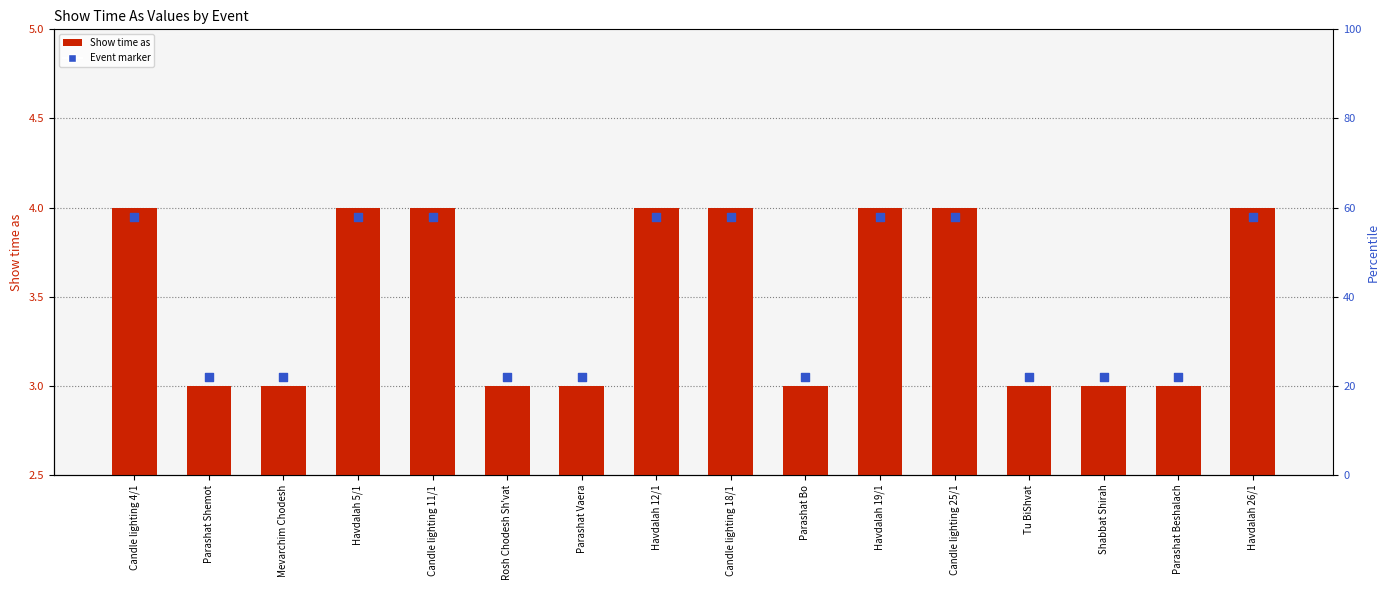

What are all the series names shown in the legend?

Show time as, Event marker